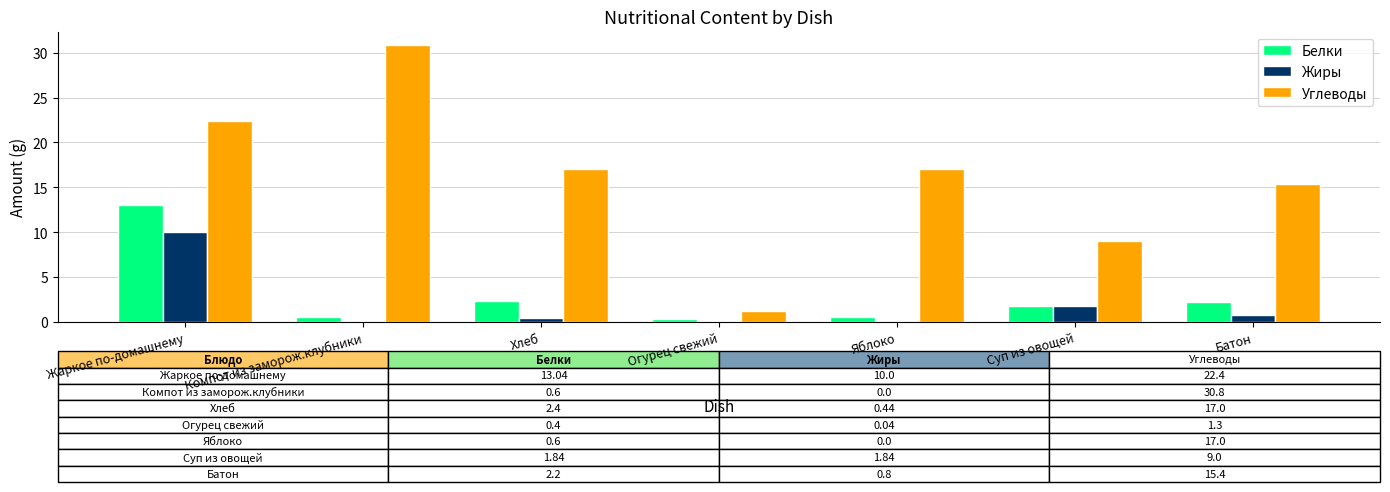

At which category is the sum across all series the highest?

Жаркое по-домашнему